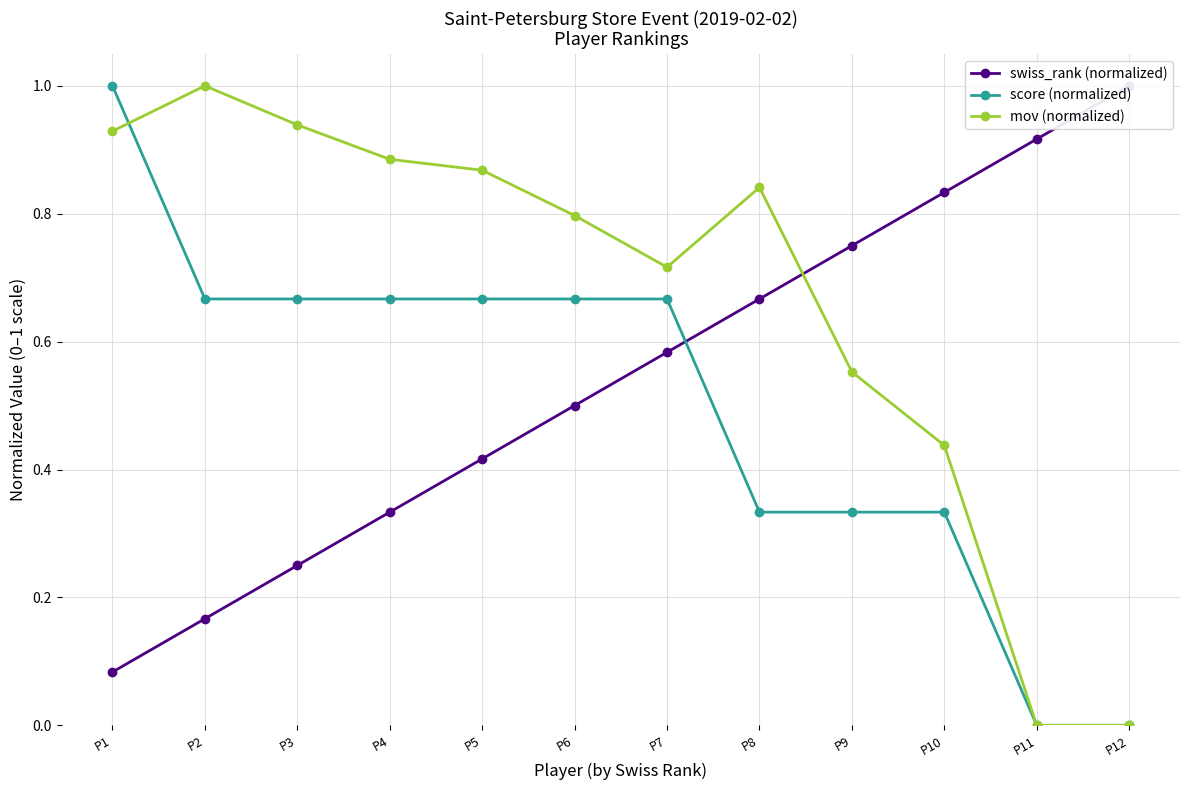

What is the difference between the highest and lowest values at P10?

0.5